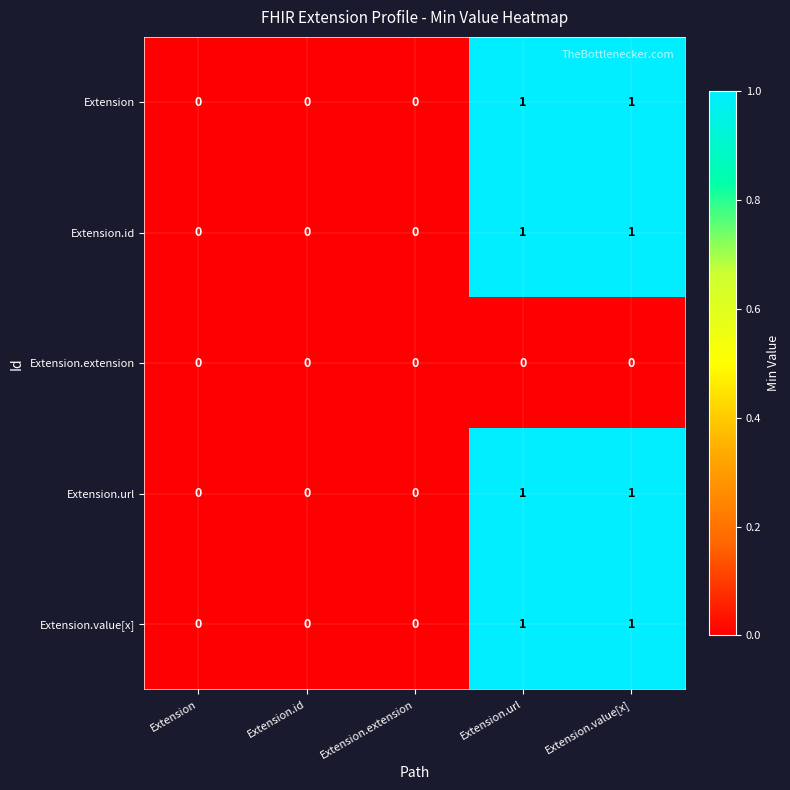

How many distinct data groups are displayed?

5